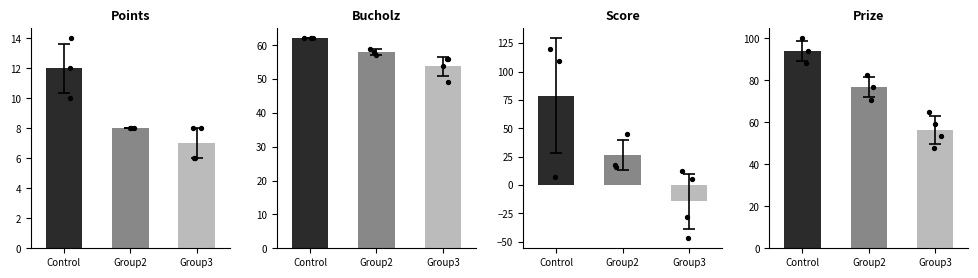

Which series contains the lowest Y value?

Score